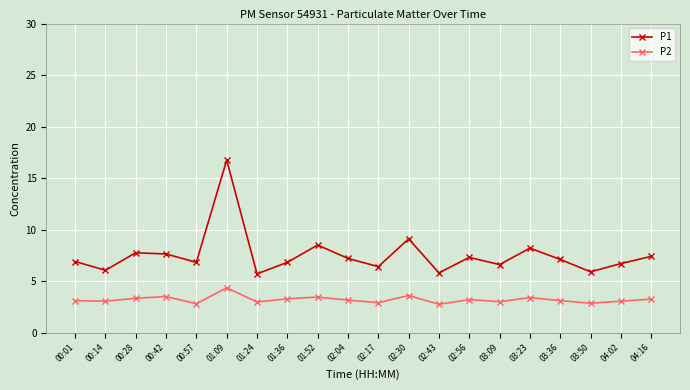

What is the sum of all P2 values?

64.1